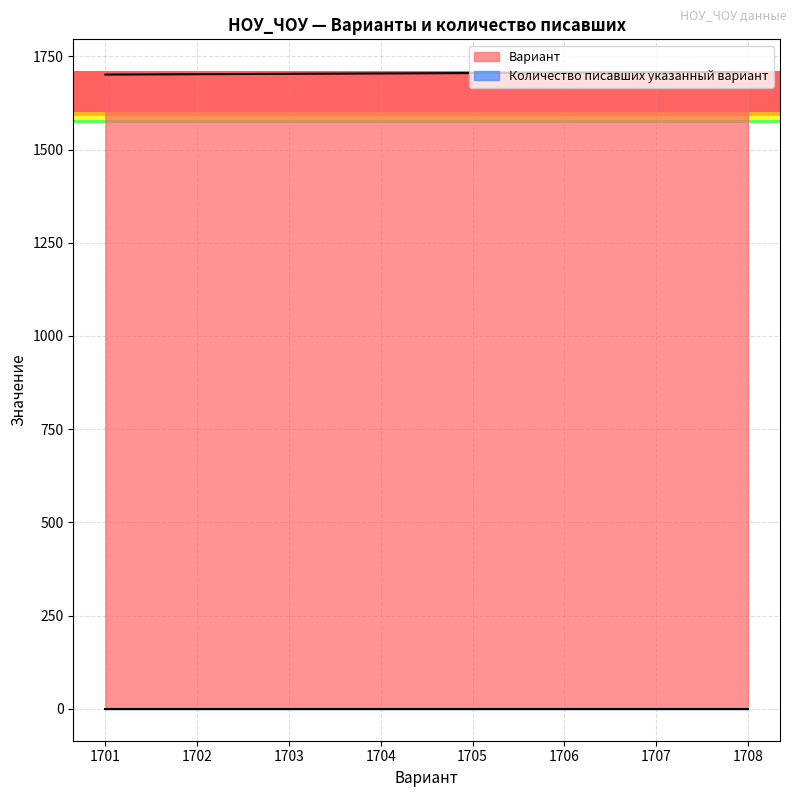

Which series has the largest total across all categories?

Вариант